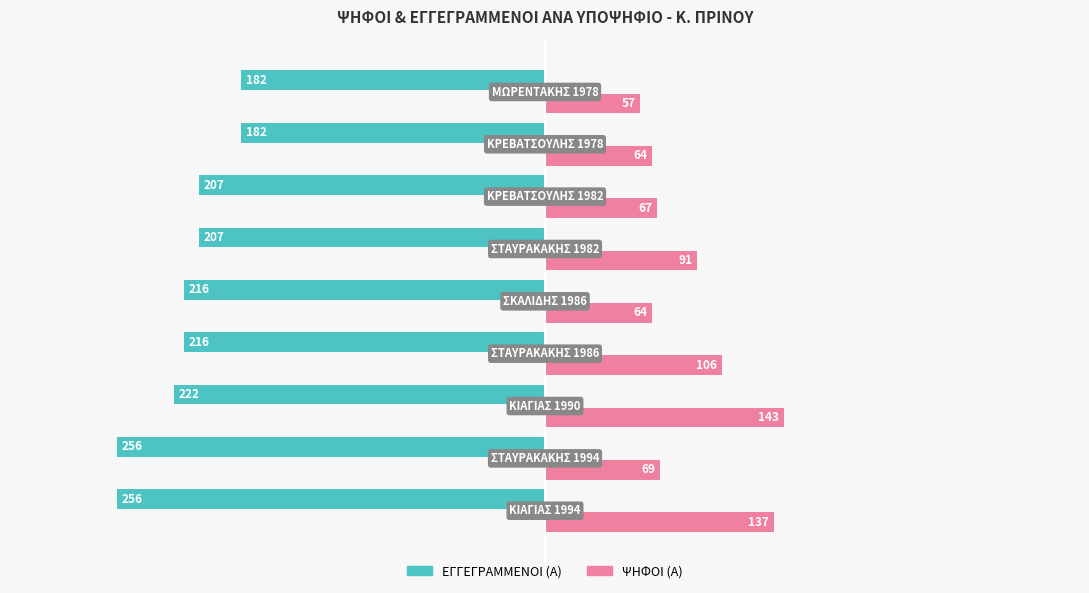

How many data points does each series have?

9